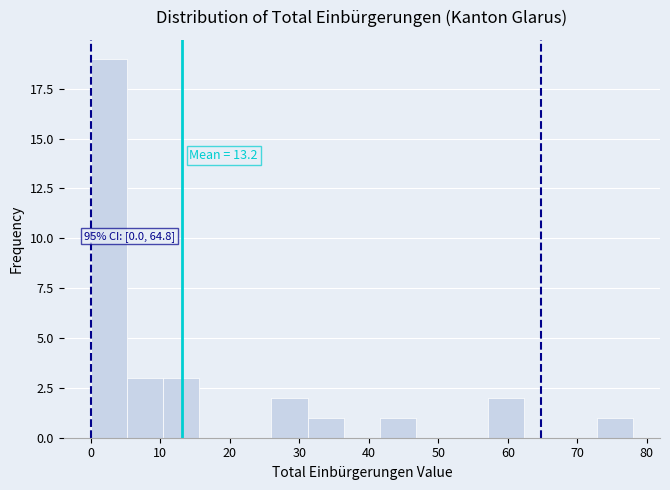

Which range on the x-axis has the tallest bar?

0.0 to 5.2